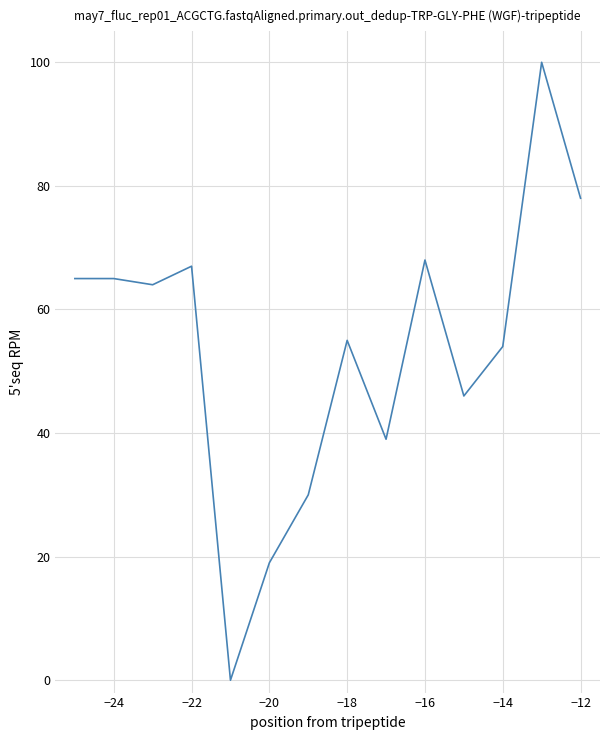

What is the difference between the maximum and minimum values?

100